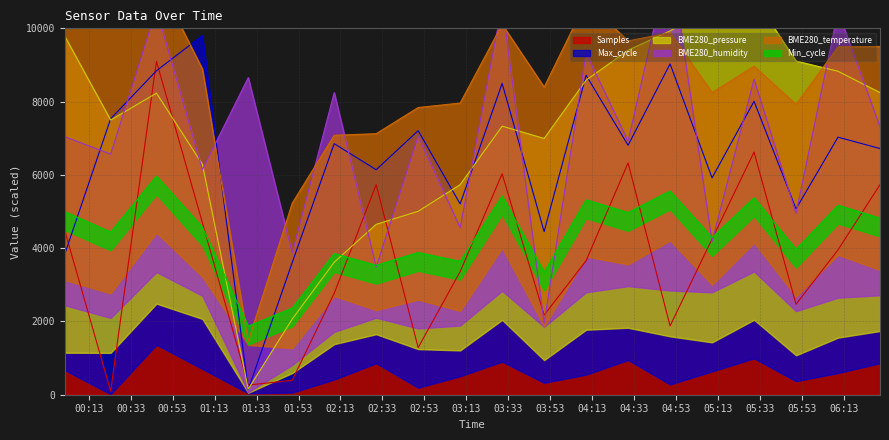

Where is the first local maximum for BME280_pressure?

2023/04/20 00:45:20